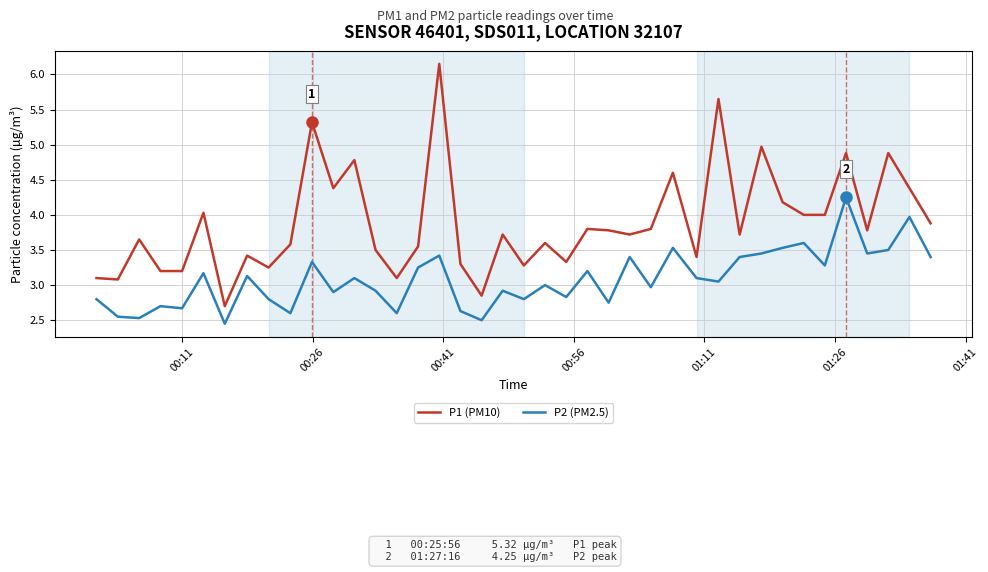

List the series in order of their overall mean, highest first.

P1 (PM10), P2 (PM2.5)